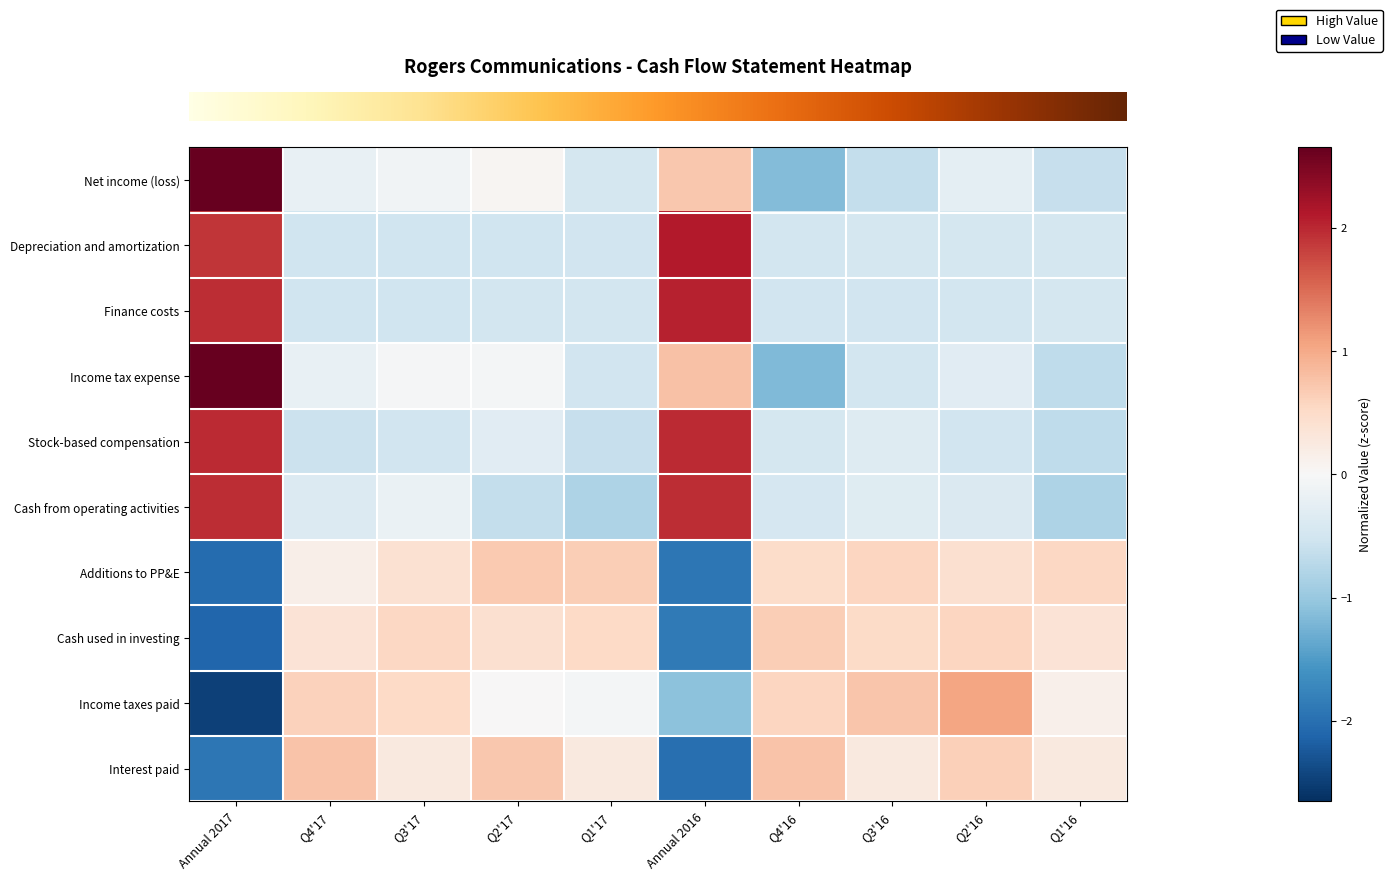

Which label corresponds to the largest value in the chart?

Annual 2017